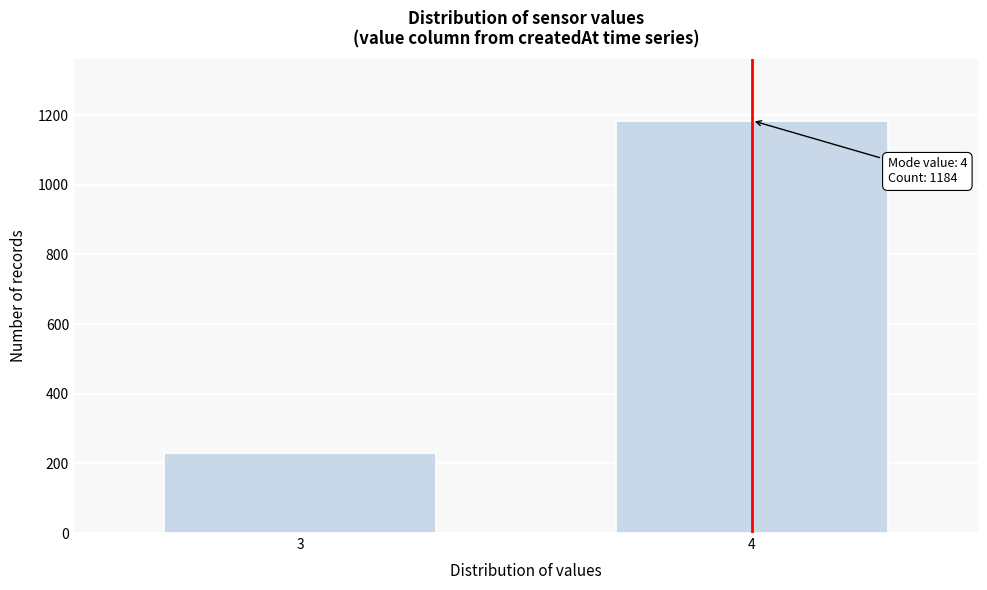

Reading left to right, list all the values displayed in this chart.

229	1184